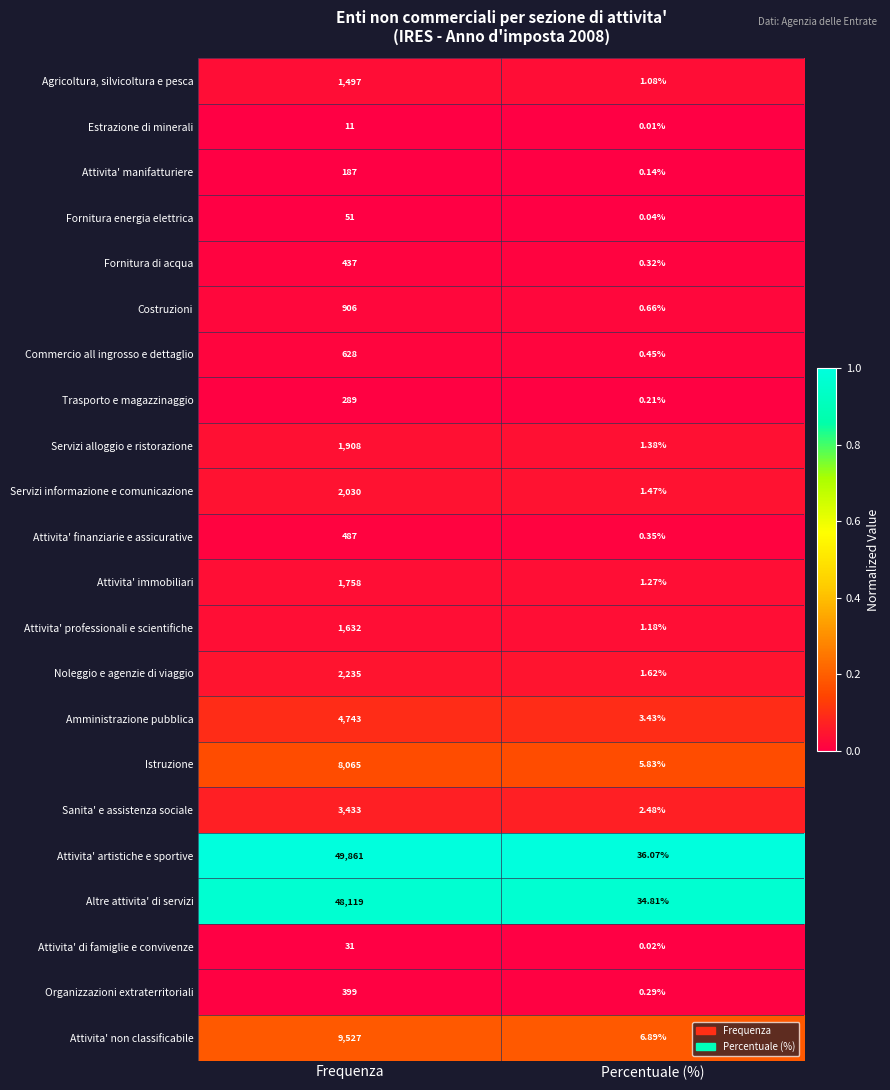

Which series has the widest spread of values?

Attivita' artistiche e sportive